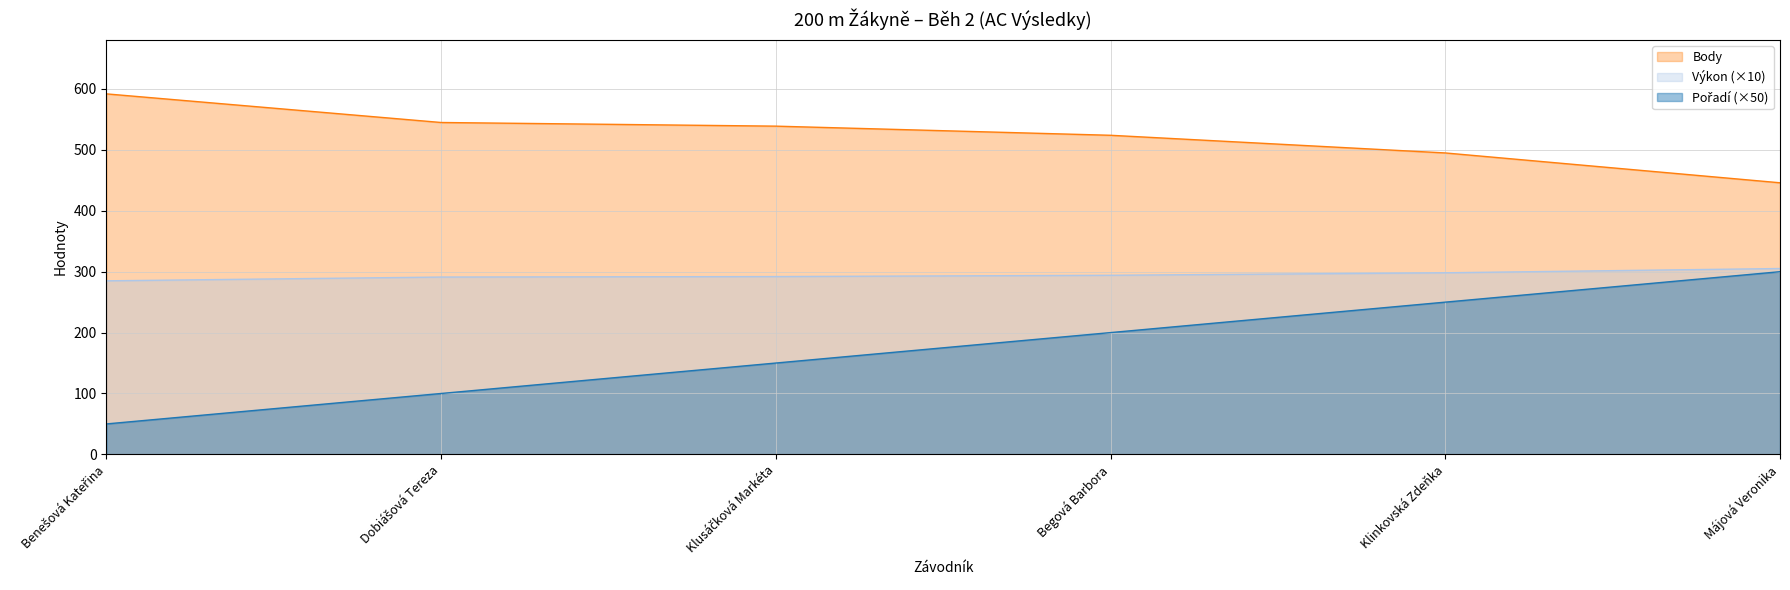

The Pořadí series shows 250.0 at Klinkovská Zdeňka. True or false?

True